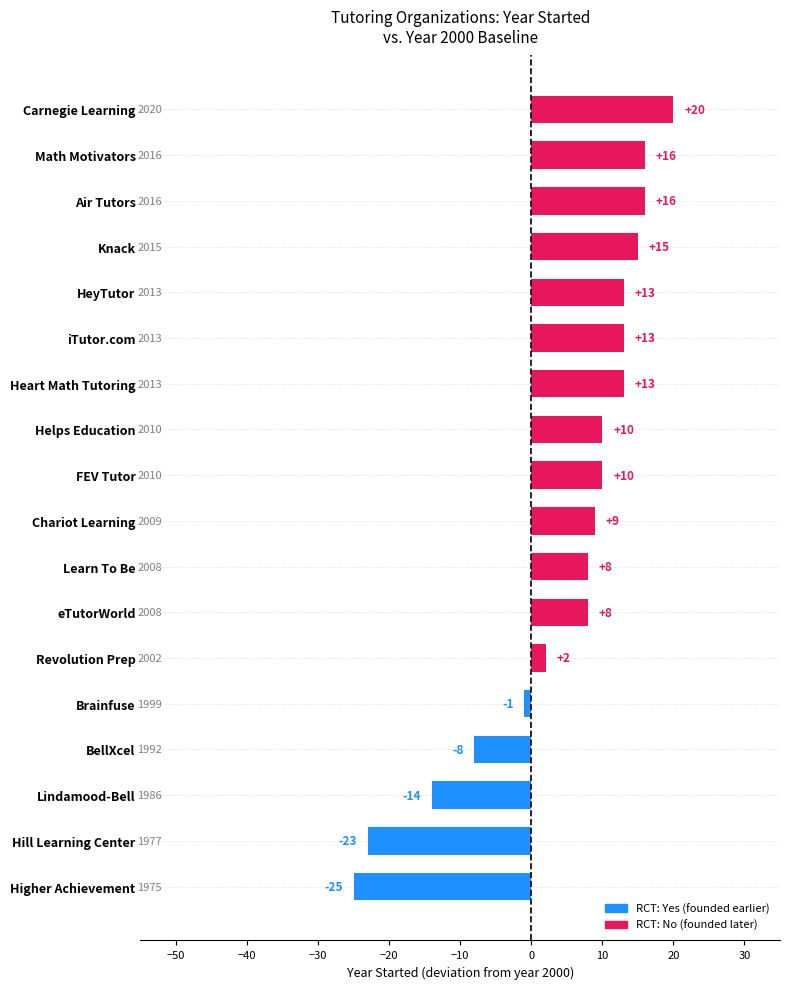

How many values are below 10?

9